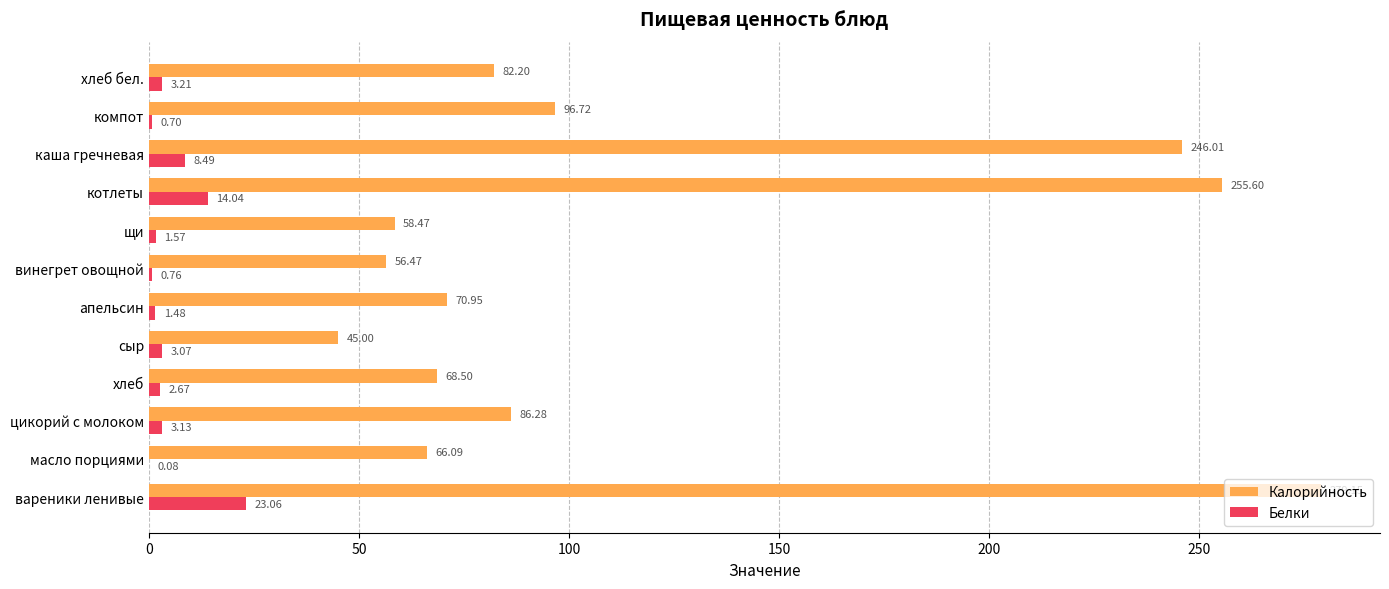

Which series changed the most between сыр and хлеб бел.?

Калорийность